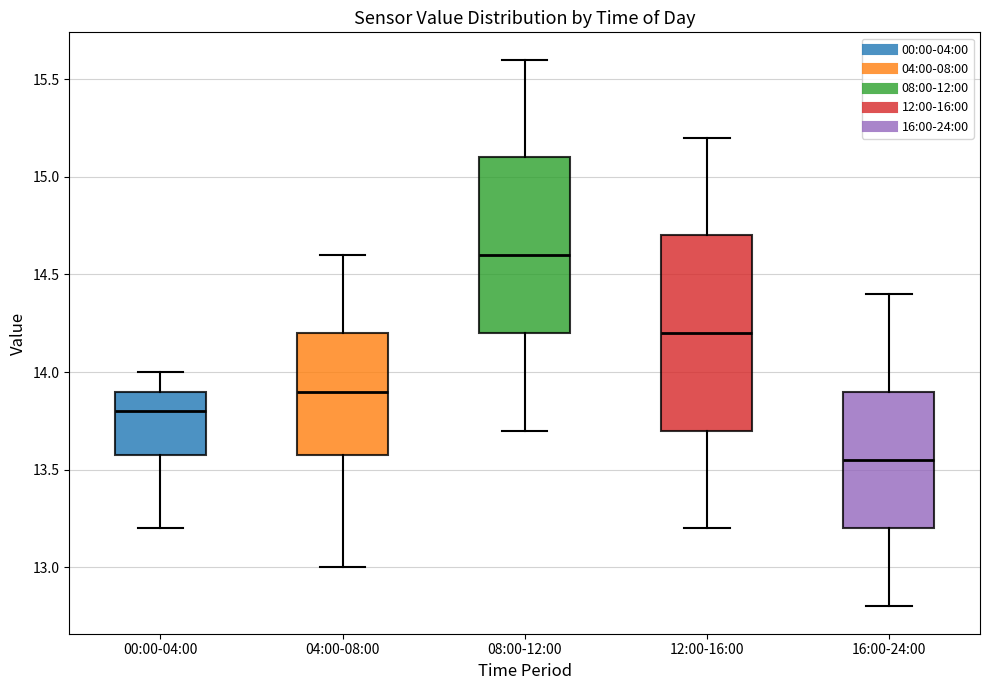

Reading left to right, transcribe this box plot: for each box, give where its median line is, the range the box spans, and where its two whiskers end, as read against the y-axis. The values are not printed on the chart, so give them approximately, as read against the axis.

00:00-04:00: median 13.80, box 13.60 to 13.90, whiskers 13.20 to 14.00
04:00-08:00: median 13.90, box 13.60 to 14.20, whiskers 13.00 to 14.60
08:00-12:00: median 14.60, box 14.20 to 15.10, whiskers 13.70 to 15.60
12:00-16:00: median 14.20, box 13.70 to 14.70, whiskers 13.20 to 15.20
16:00-24:00: median 13.55, box 13.20 to 13.90, whiskers 12.80 to 14.40